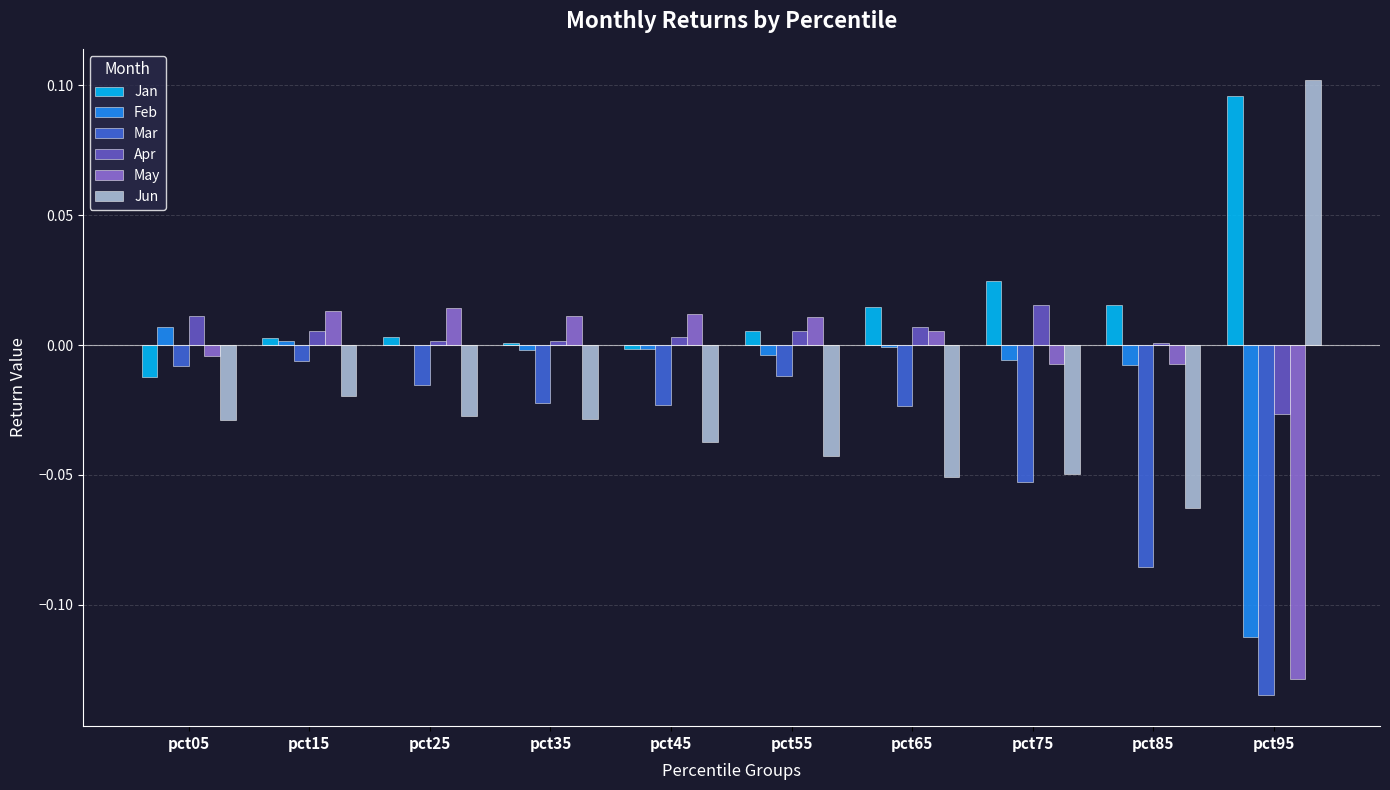

How many data points does each series have?

10